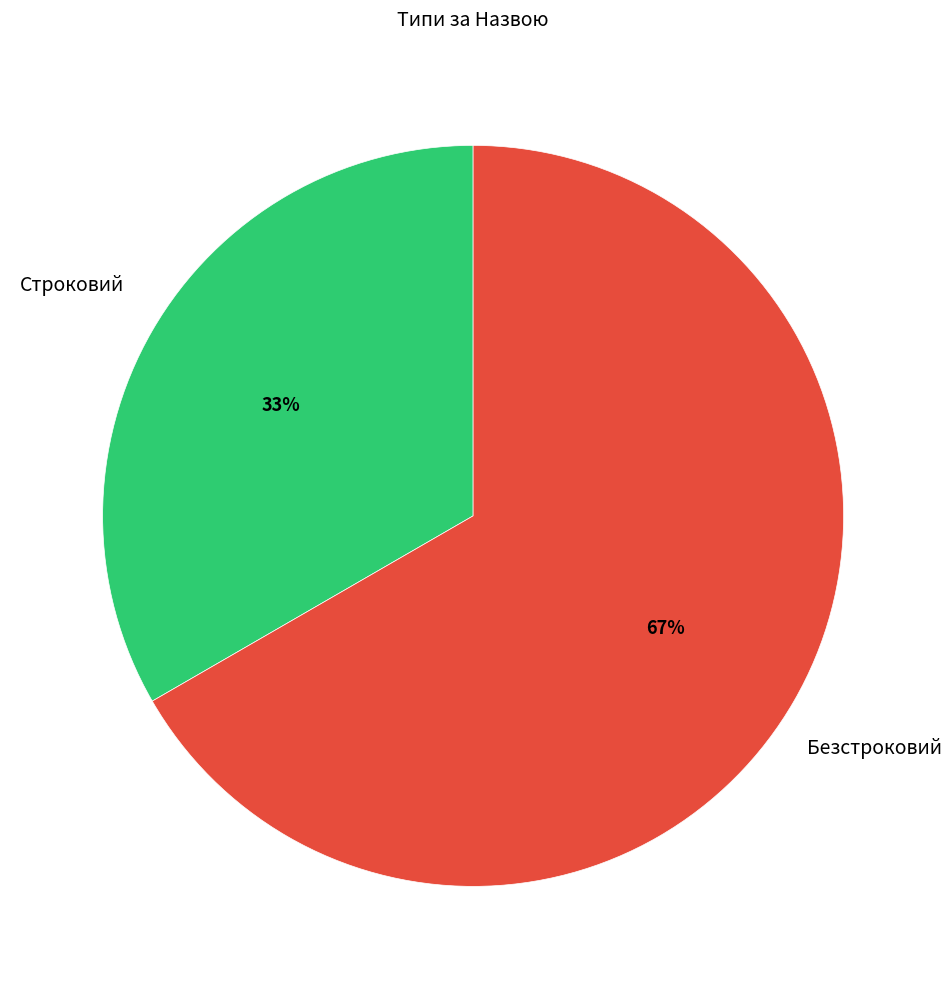

To the nearest percent, what is the average slice percentage?

50%